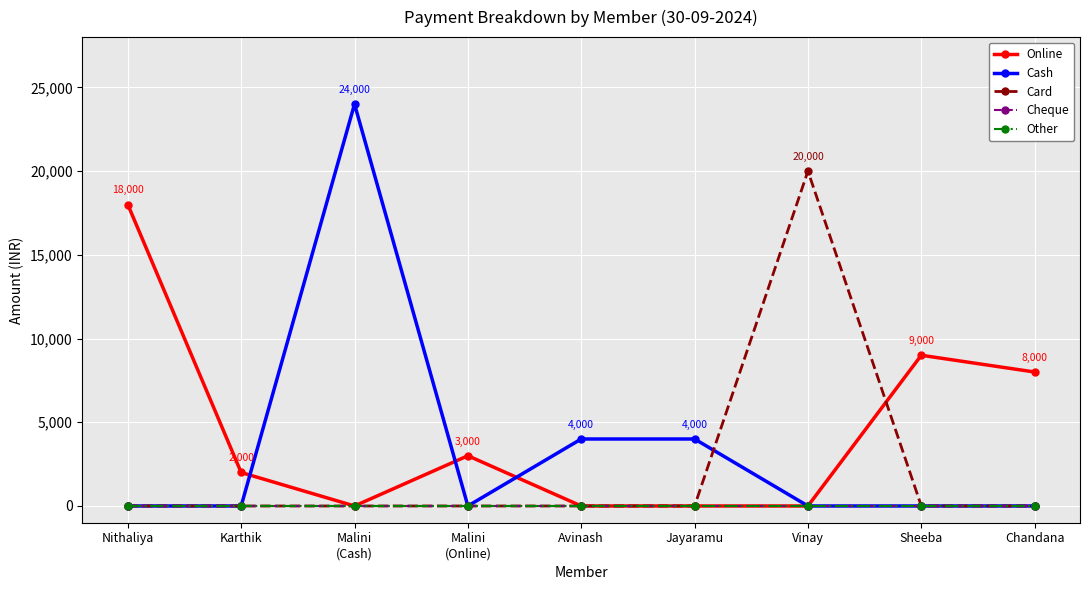

What value does the Online series have at Nithaliya, to the nearest 10?

18000